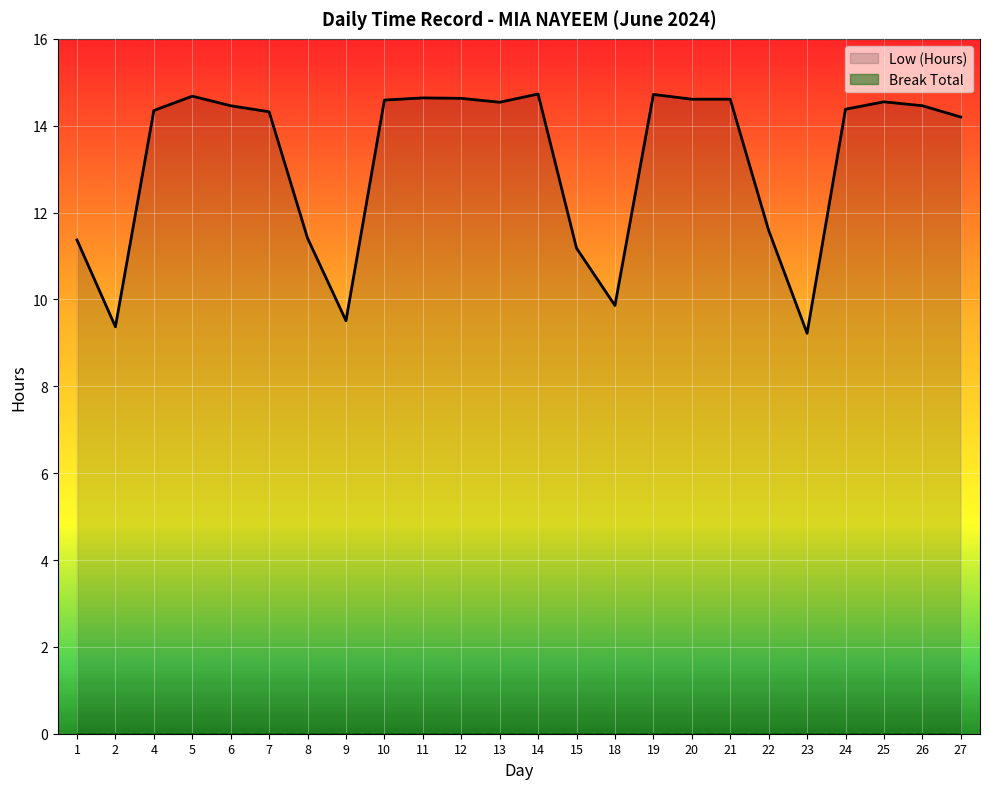

Where is the first local maximum?

5